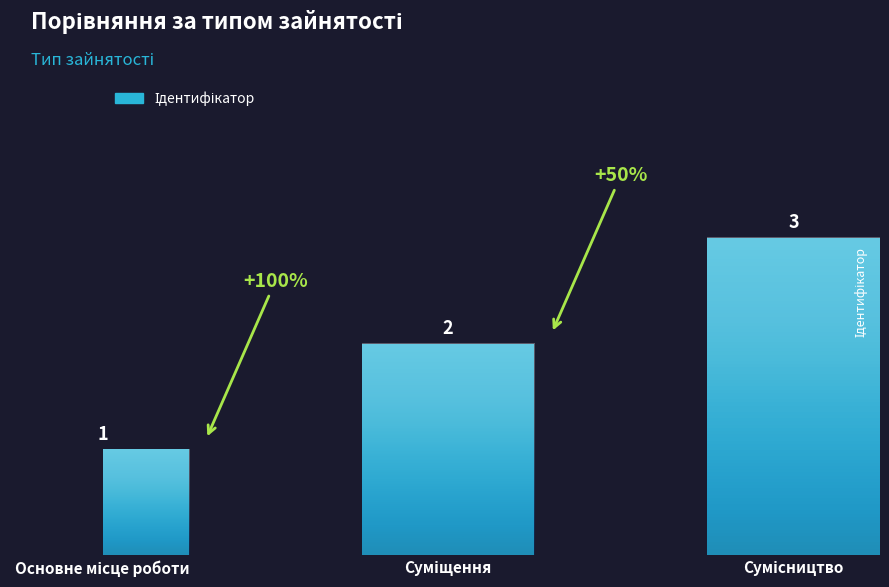

How many values are between 1 and 3?

3